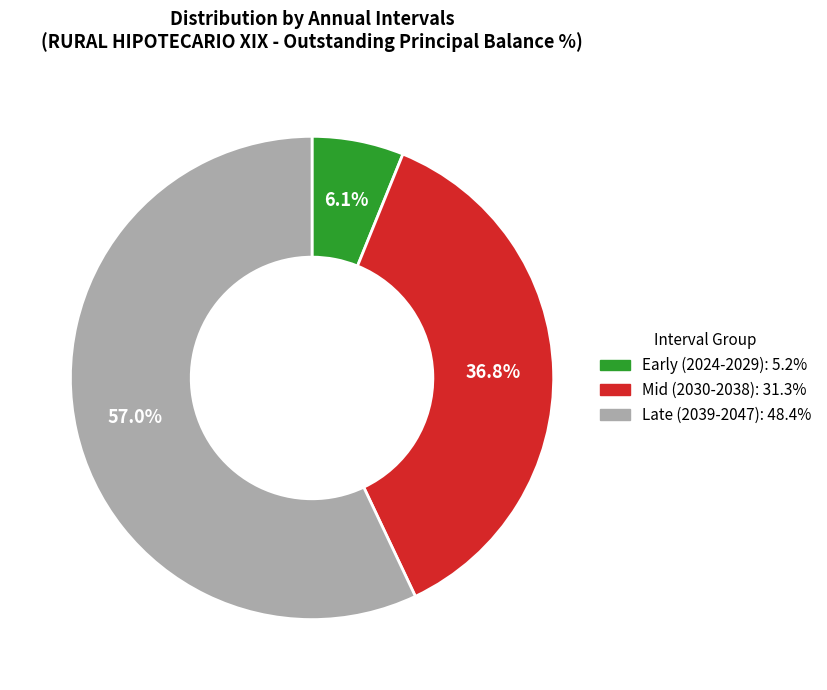

Does any single category account for the majority?

Yes